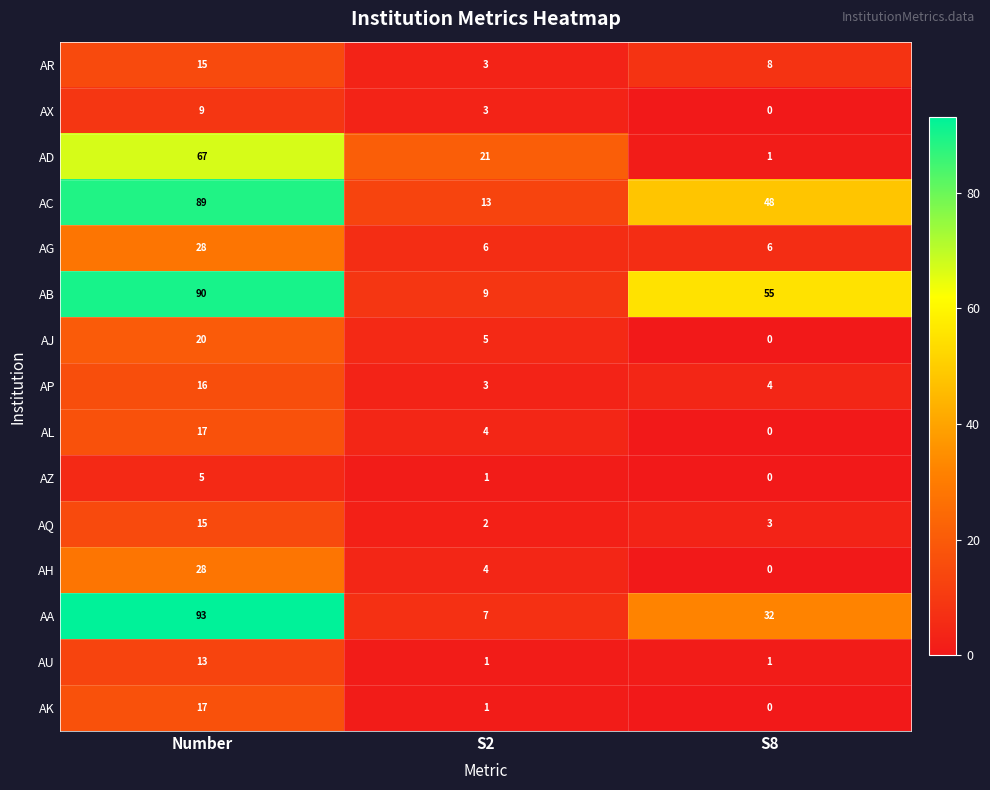

Which series changed the most between Number and S8?

AD